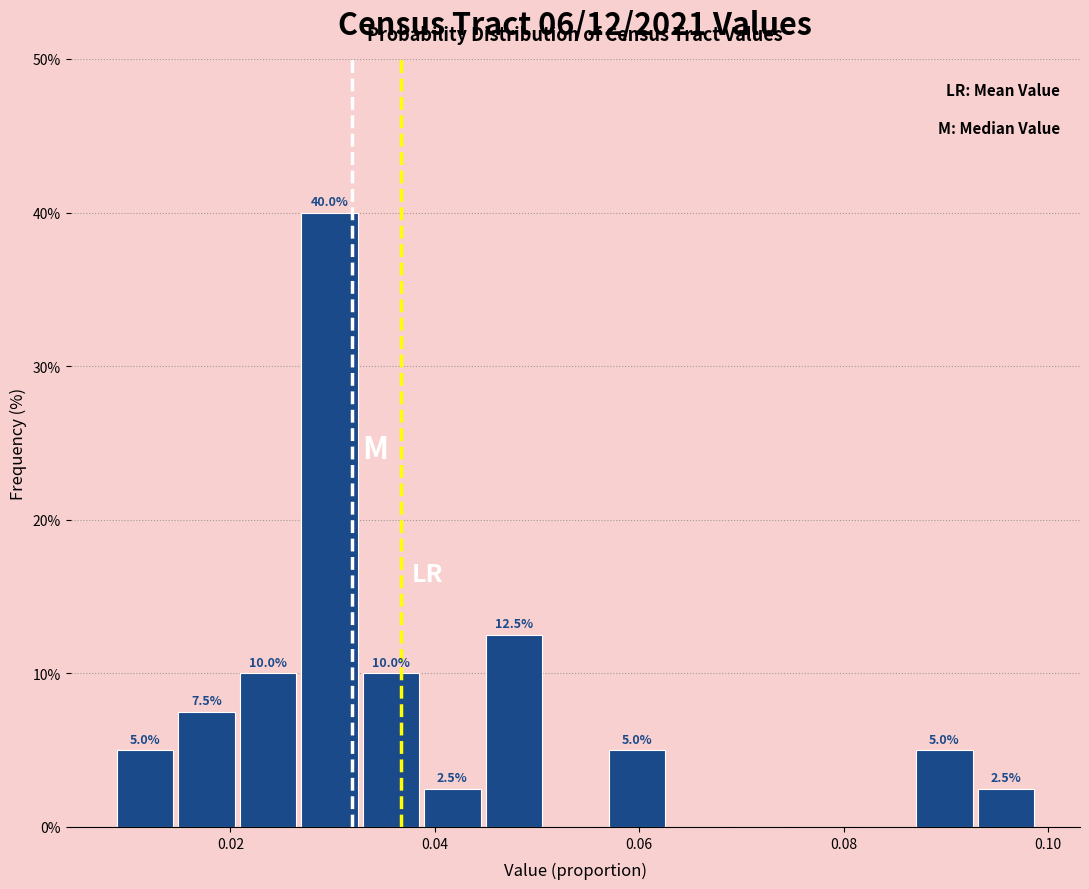

Around what value on the x-axis is the tallest bar? Give the approximate position of its centre, as read against the axis.

0.030